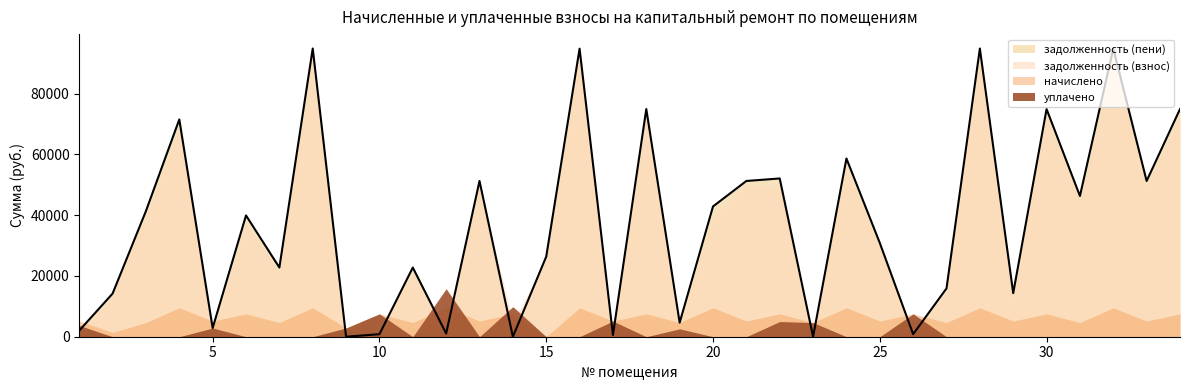

What is the value of the задолженность (взнос) point at the 5th from the left?

1143.6